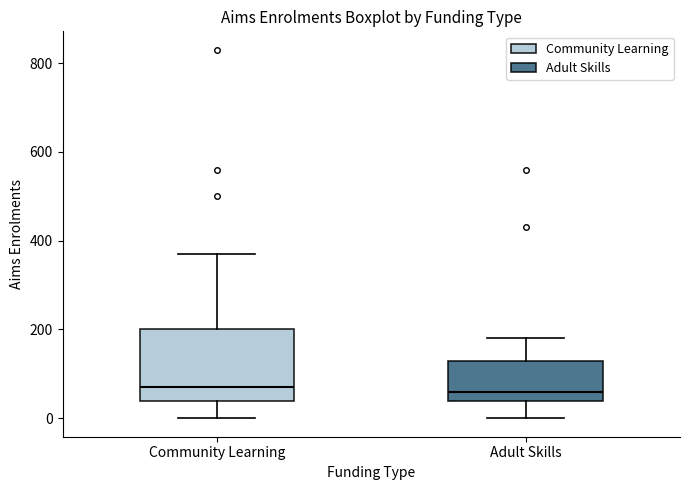

Reading left to right, read every box against the y-axis: the position of its median line, the range the box covers, and the ends of its whiskers. The values are not printed on the chart, so give them approximately, as read against the axis.

Community Learning: median 80, box 40 to 200, whiskers 0 to 380
Adult Skills: median 60, box 40 to 140, whiskers 0 to 180